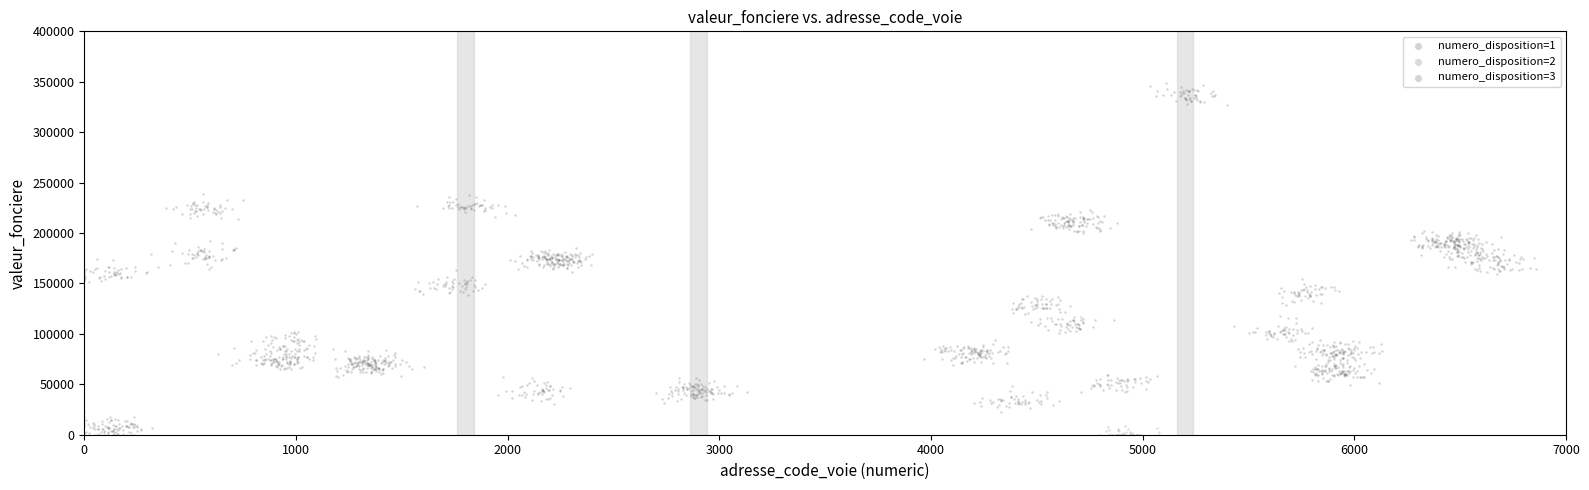

Which series reaches the maximum Y coordinate?

numero_disposition=1